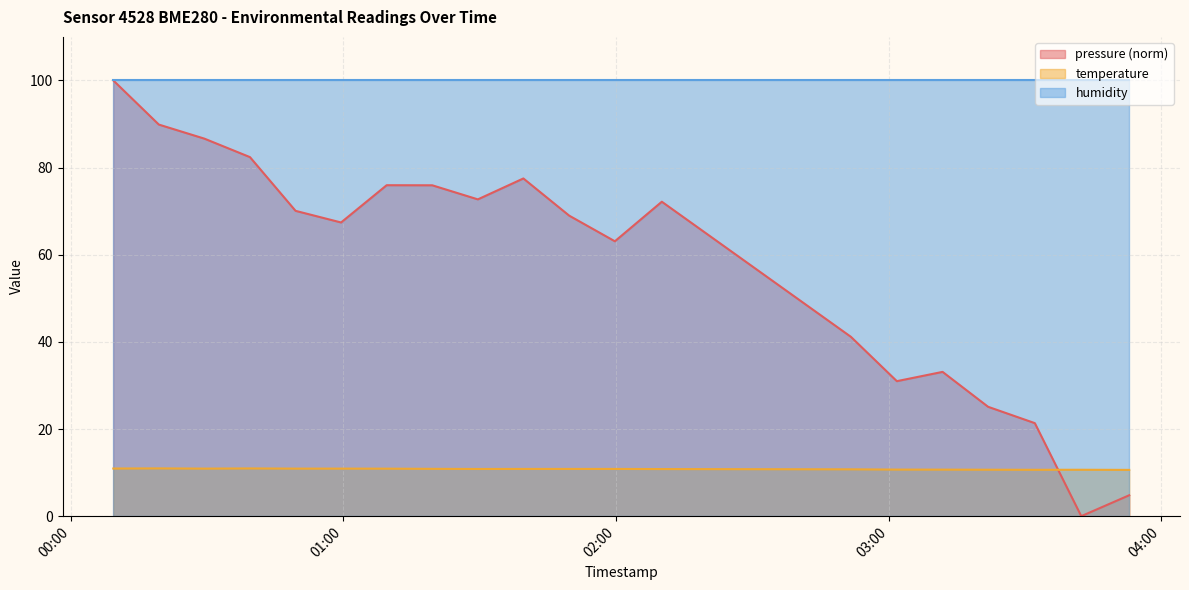

Which series has the widest spread of values?

pressure (norm)